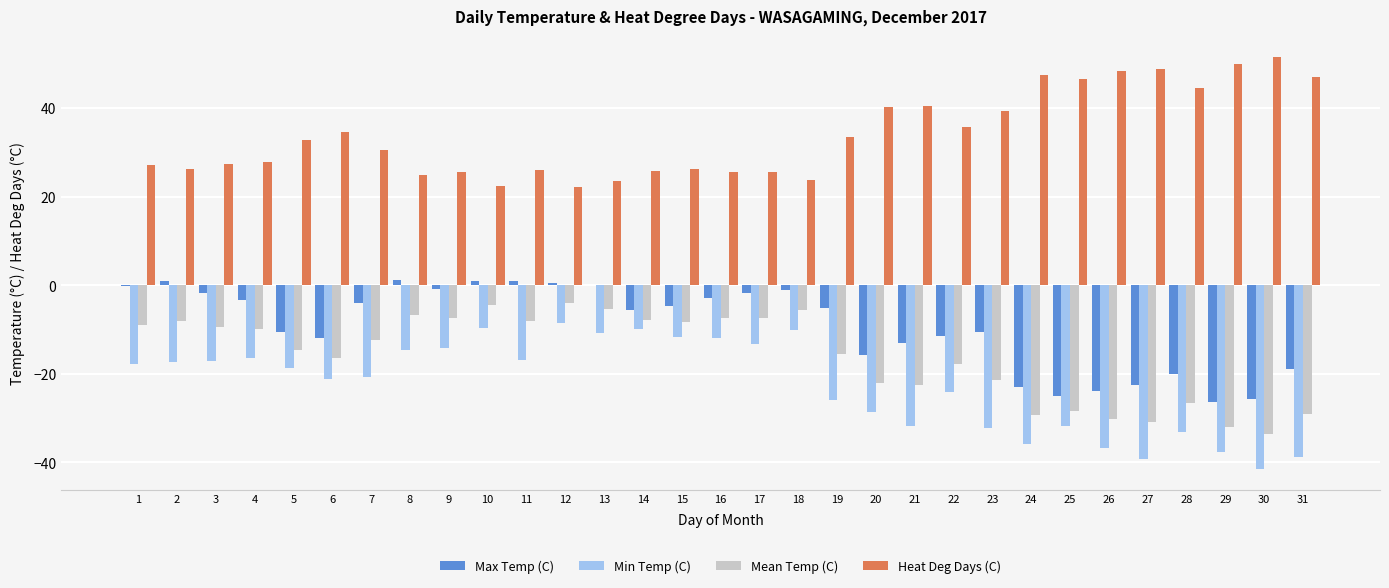

What is the greatest value displayed?

51.6